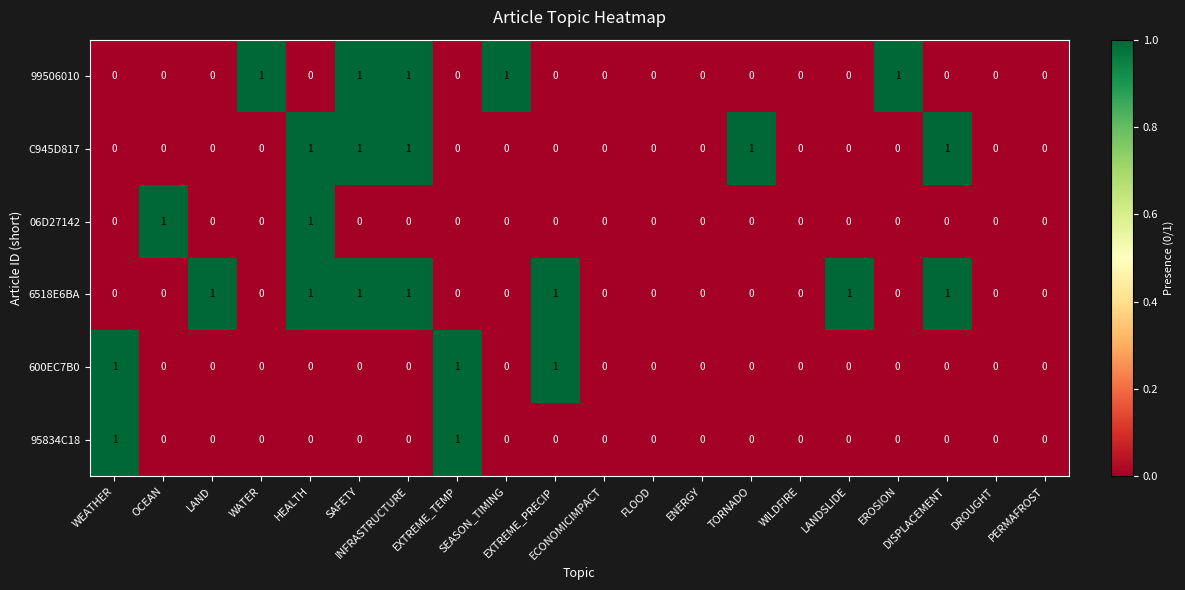

Which series has the largest total across all categories?

6518E6BA